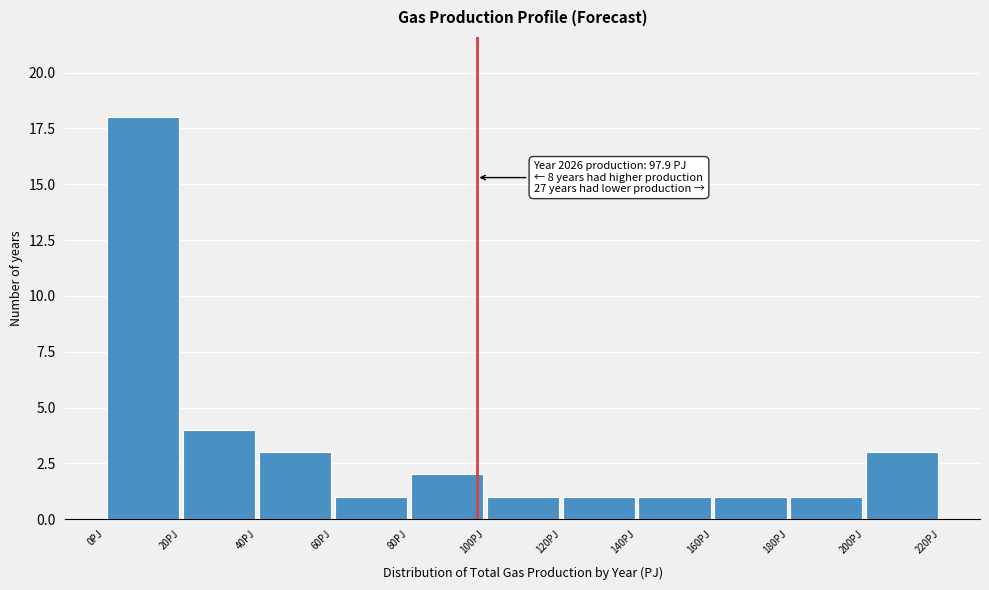

Over which range of the x-axis is the bar tallest?

0 to 20